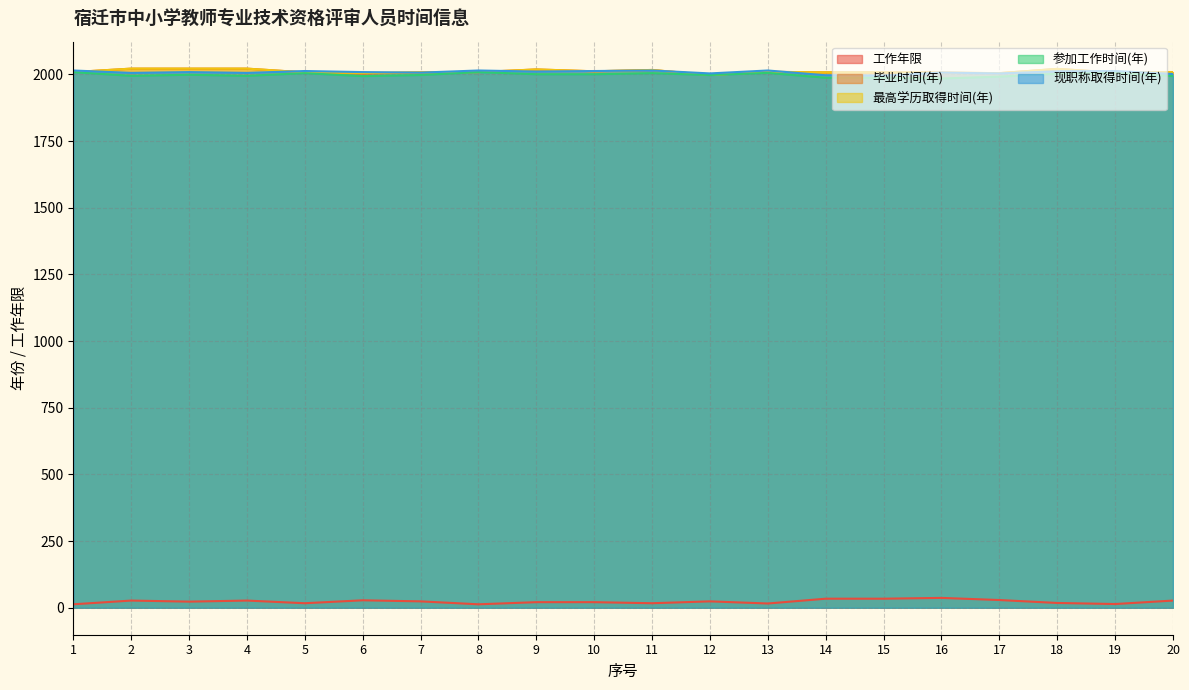

What is the total value across all series at 7?

8045